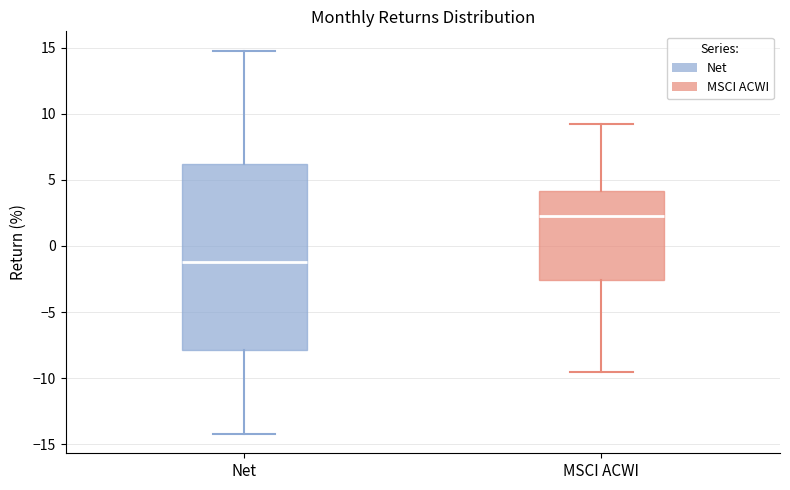

Which box is the tallest, from its lower edge to its upper edge?

Net